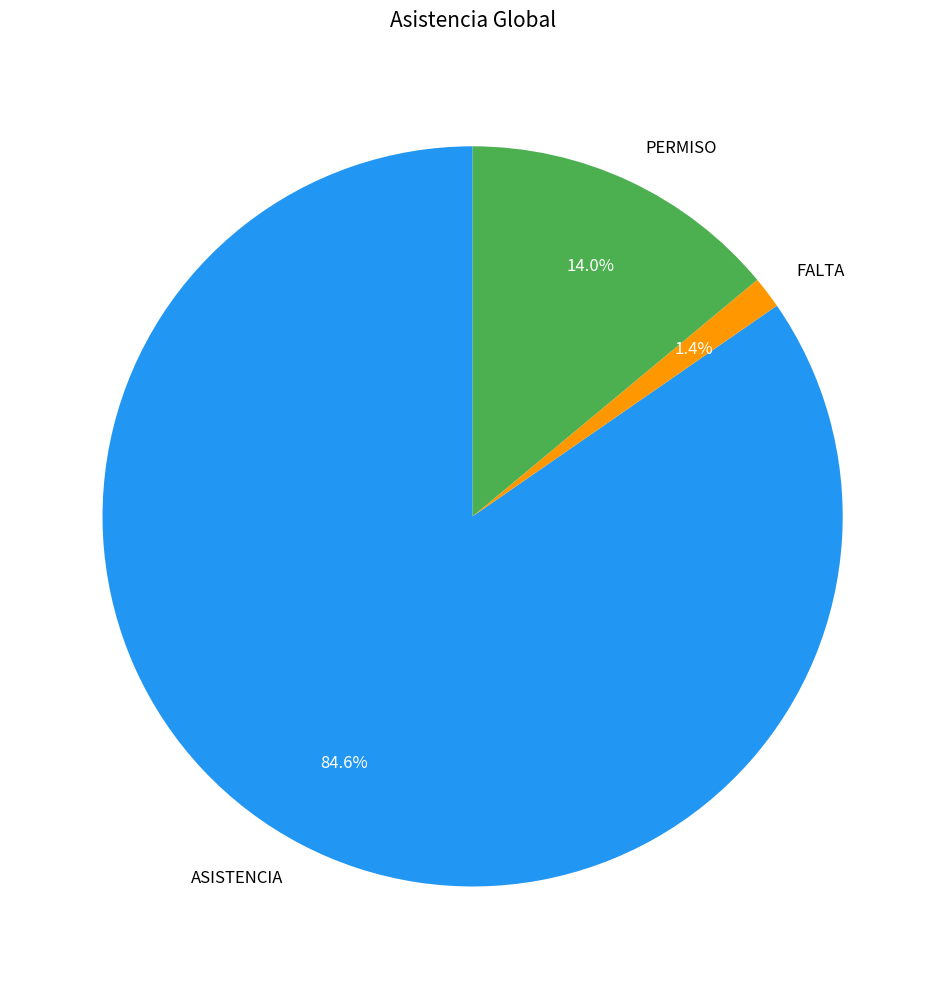

Between FALTA and ASISTENCIA, which is larger?

ASISTENCIA